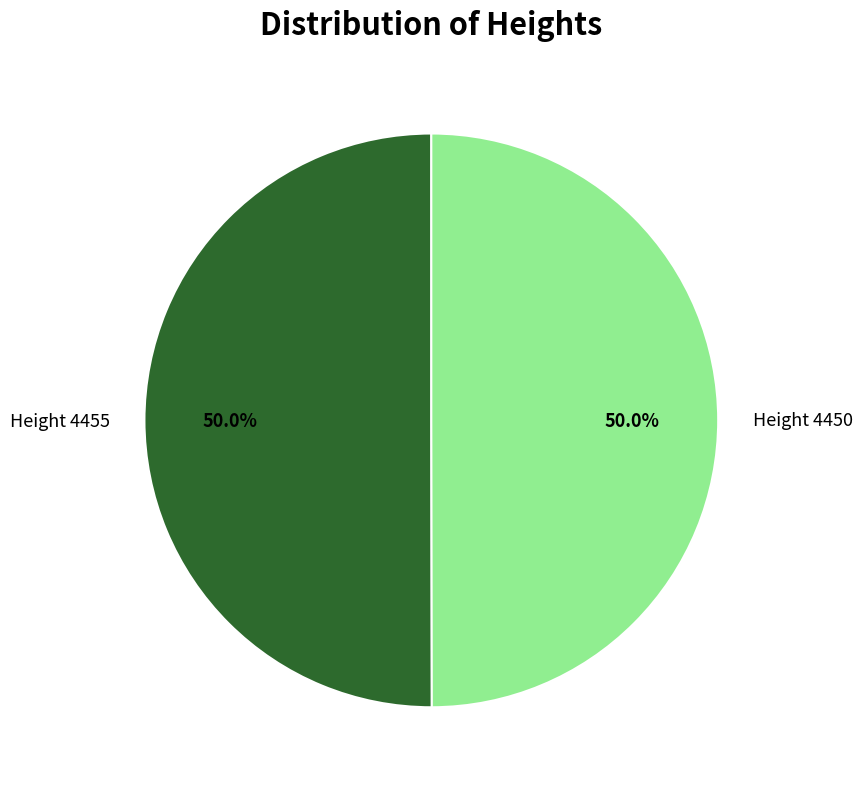

To the nearest percent, what portion does Height 4450 represent?

50%